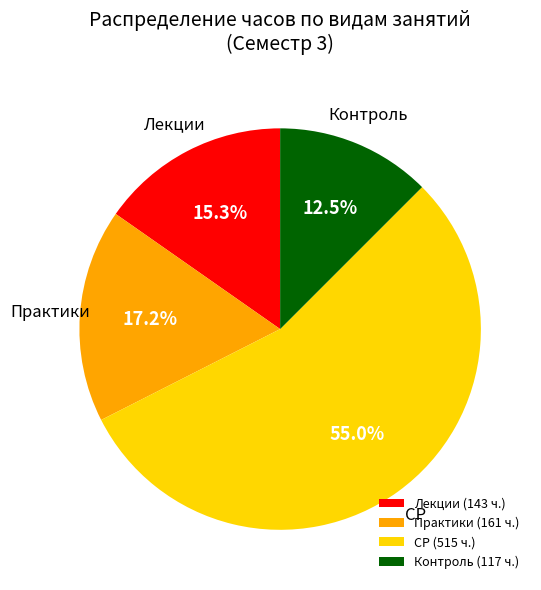

Is there a majority slice in this chart?

Yes